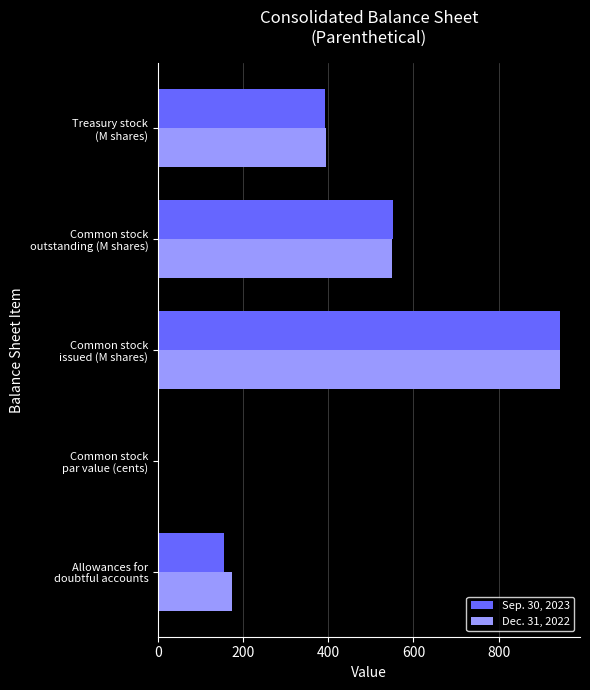

What is the greatest value displayed?

944